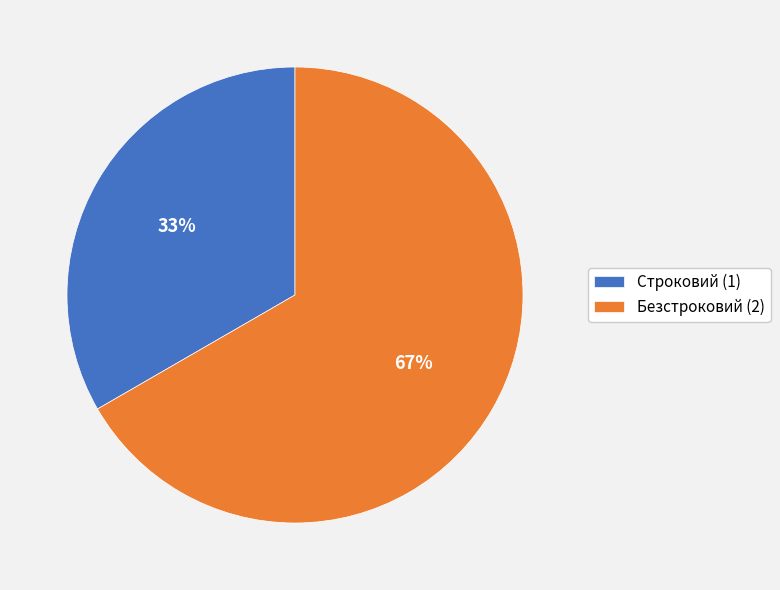

To the nearest percent, what is the average slice percentage?

50%